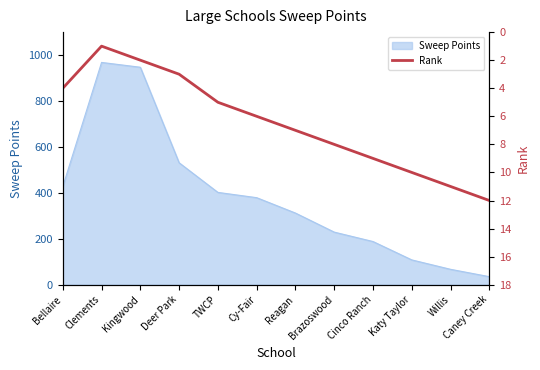

Reading left to right, what are all the values shown in this chart?

Bellaire=4	Clements=1	Kingwood=2	Deer Park=3	TWCP=5	Cy-Fair=6	Reagan=7	Brazoswood=8	Cinco Ranch=9	Katy Taylor=10	Willis=11	Caney Creek=12